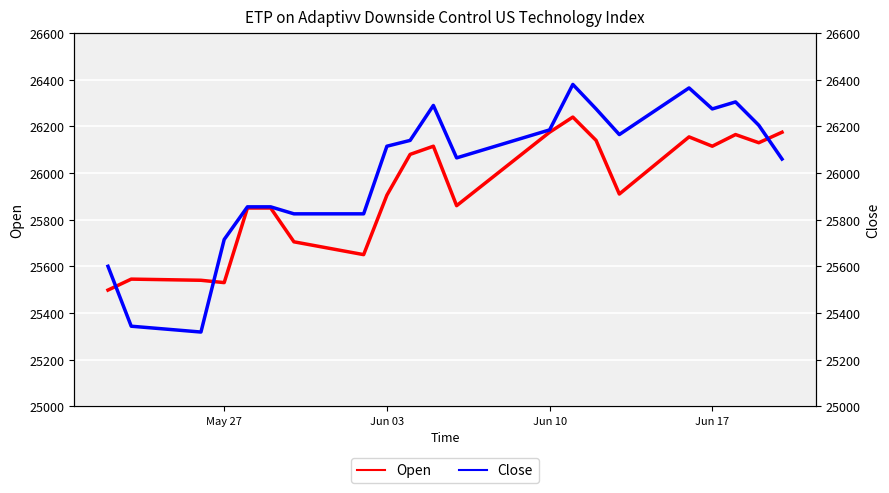

Reading left to right, extract all data points from this chart.

Open: 25498	25545	25540	25530	25850	25850	25705	25650	25905	26080	26115	25860	26175	26240	26140	25910	26155	26115	26165	26130	26175
Close: 25600	25343	25318	25715	25855	25855	25825	25825	26115	26140	26290	26065	26185	26380	26275	26165	26365	26275	26305	26205	26060